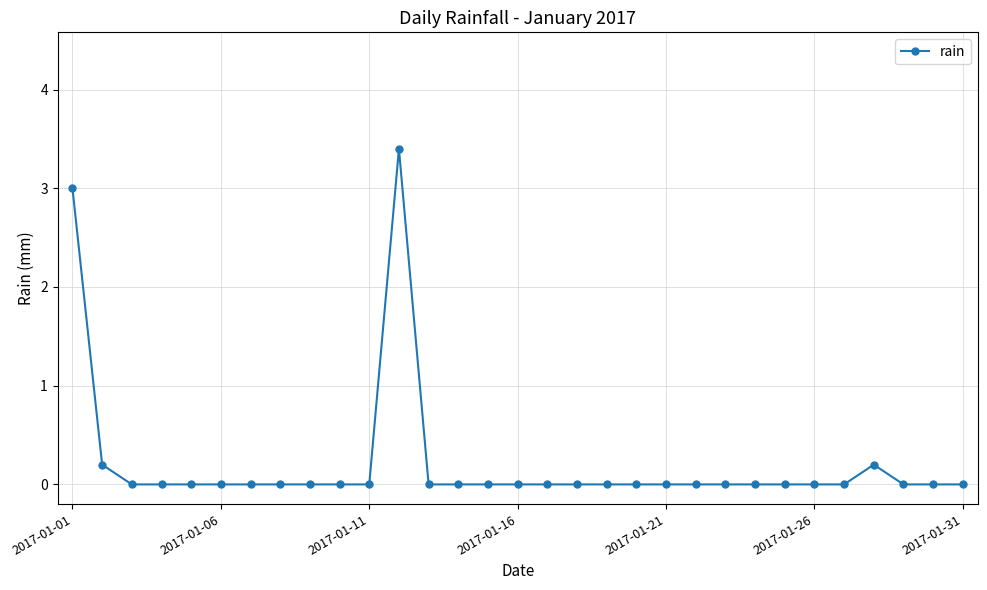

What is the greatest value displayed?

3.4